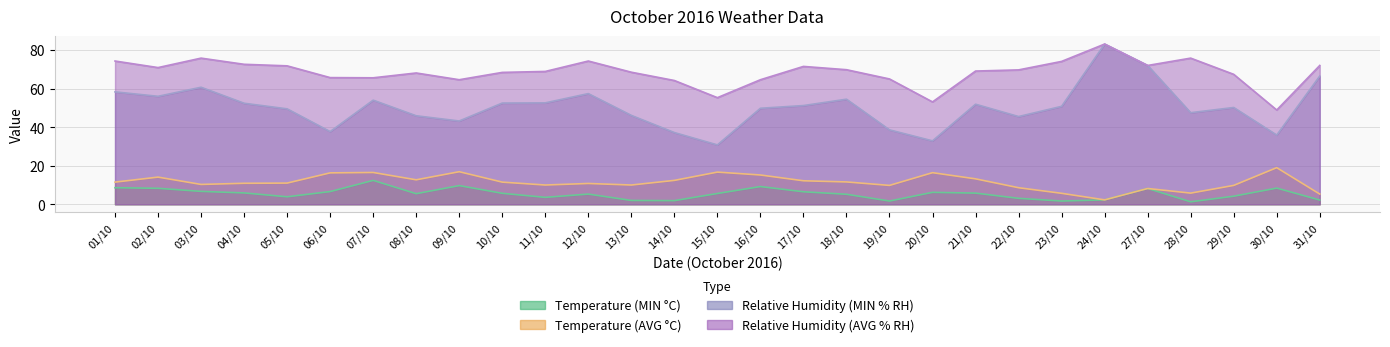

What is the difference between the highest and lowest values at 27/10?

63.8